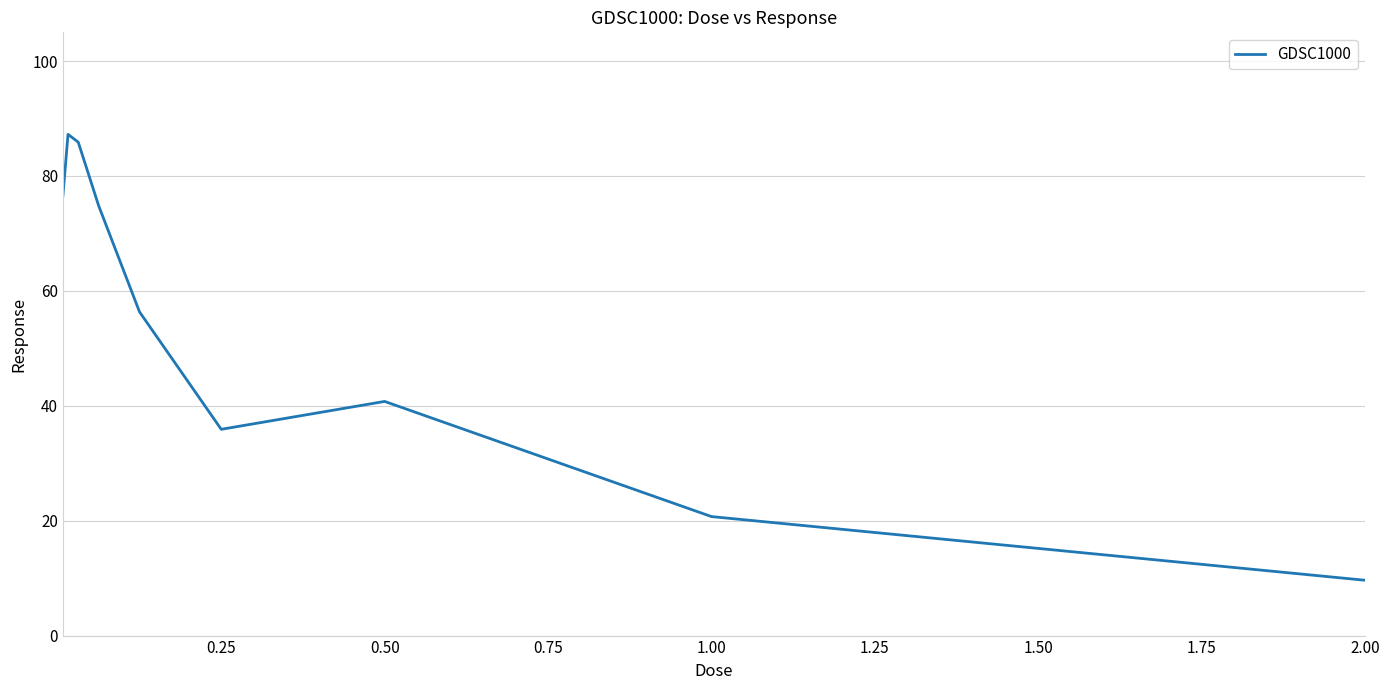

What is the difference between the maximum and minimum values?

77.6